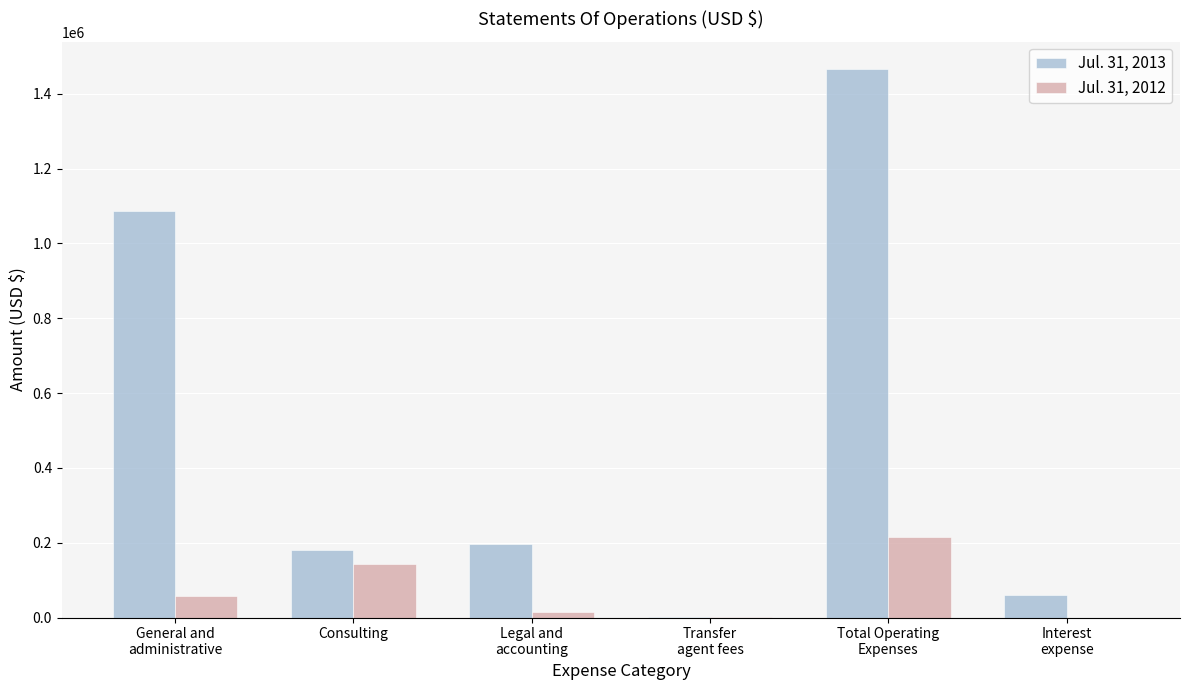

What are all the series names shown in the legend?

Jul. 31, 2013, Jul. 31, 2012